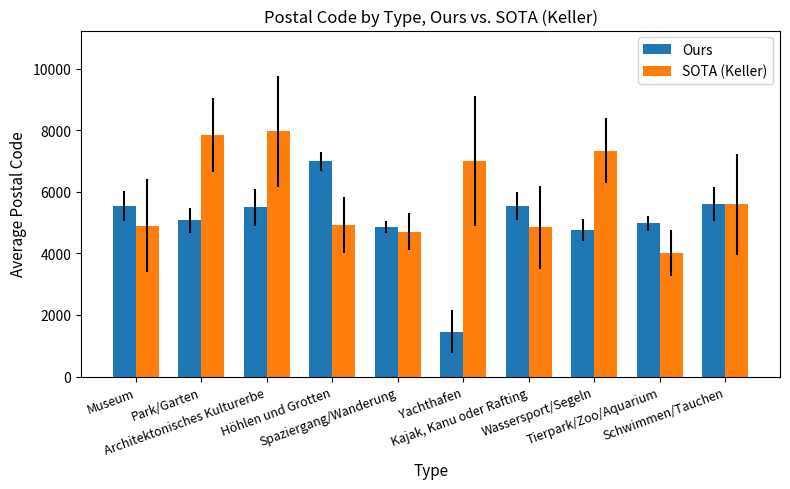

At which label is Ours closest to 4225?

Wassersport/Segeln